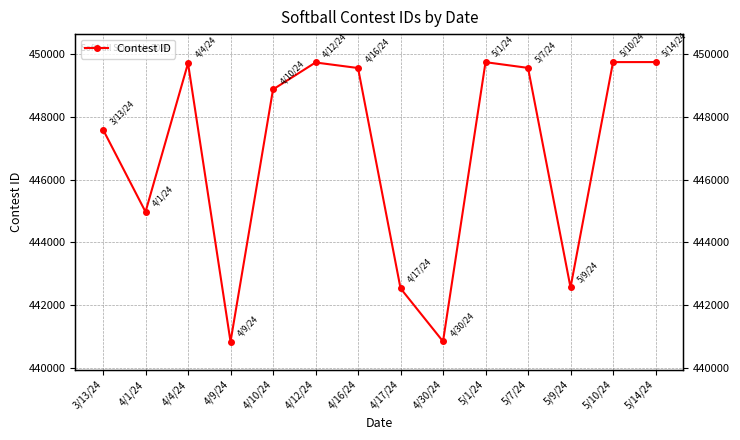

True or false: the data has more than 1 interior local peaks.

True